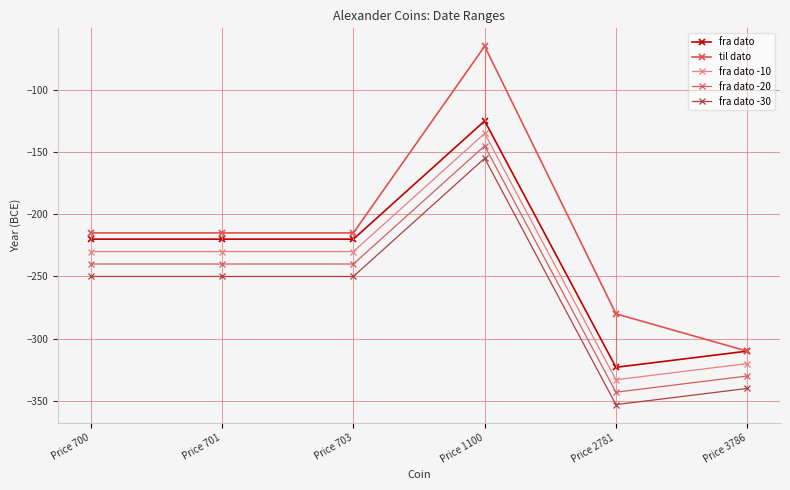

What is the difference between the maximum and second lowest values in the fra dato series?

185